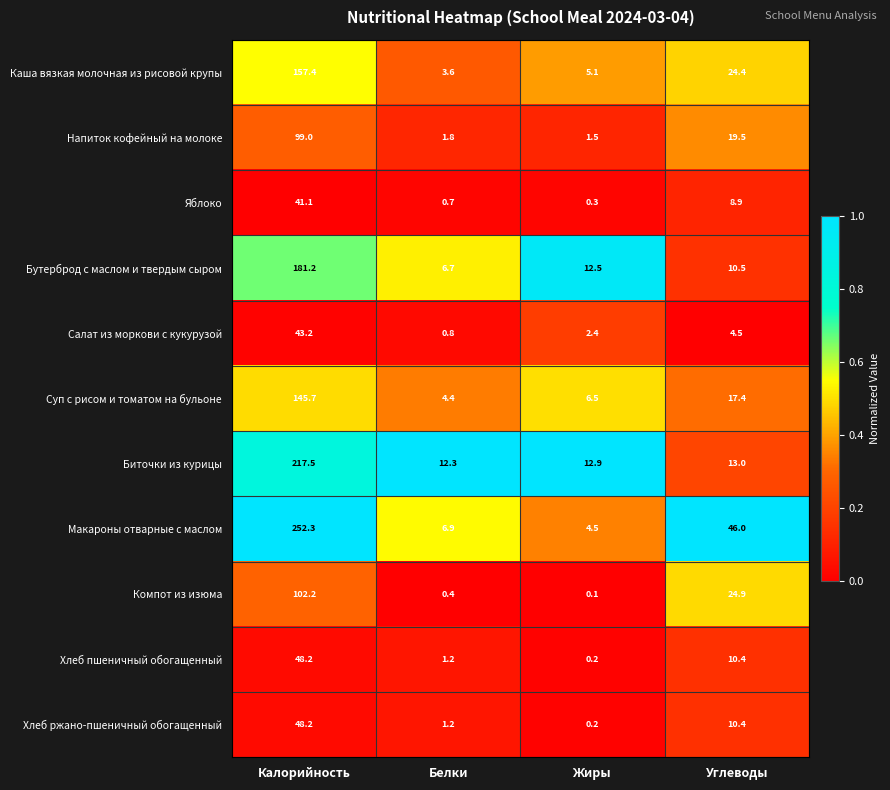

List the labels in order of Салат из моркови с кукурузой value, largest first.

Калорийность, Углеводы, Жиры, Белки